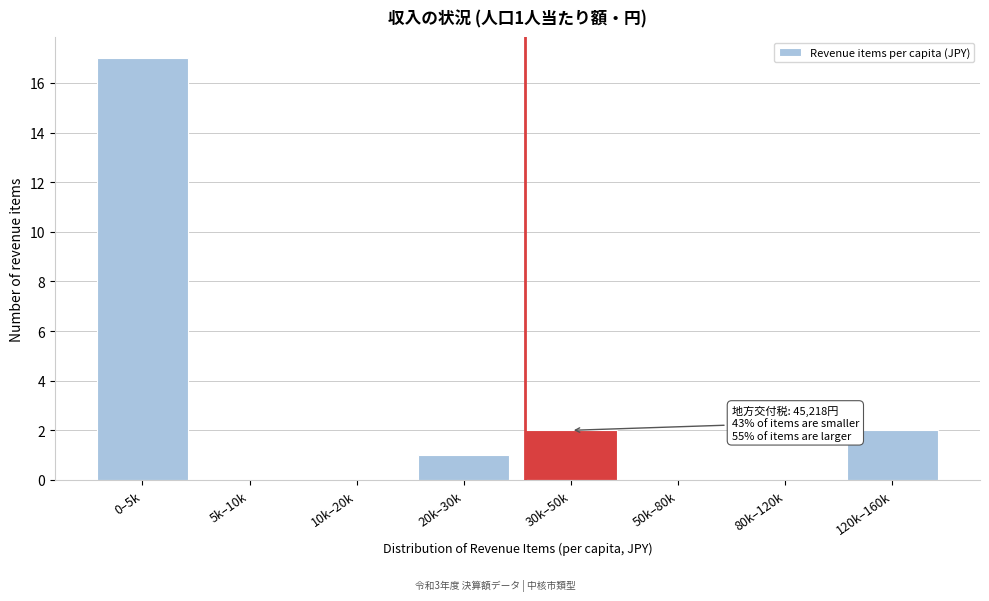

Reading left to right, transcribe all the data shown in this chart.

0–5k=17	5k–10k=0	10k–20k=0	20k–30k=1	30k–50k=2	50k–80k=0	80k–120k=0	120k–160k=2